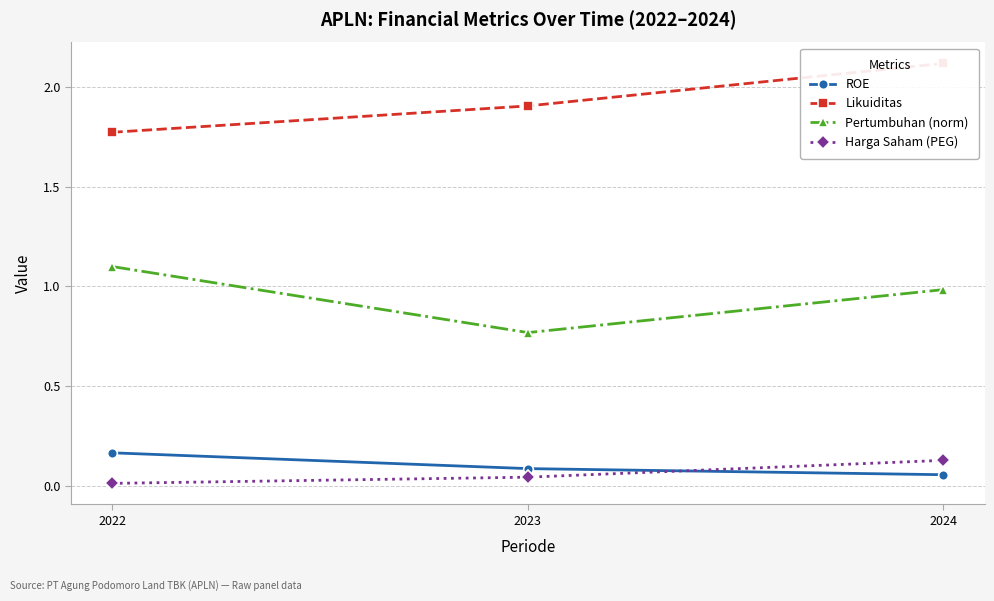

How many distinct data groups are displayed?

4